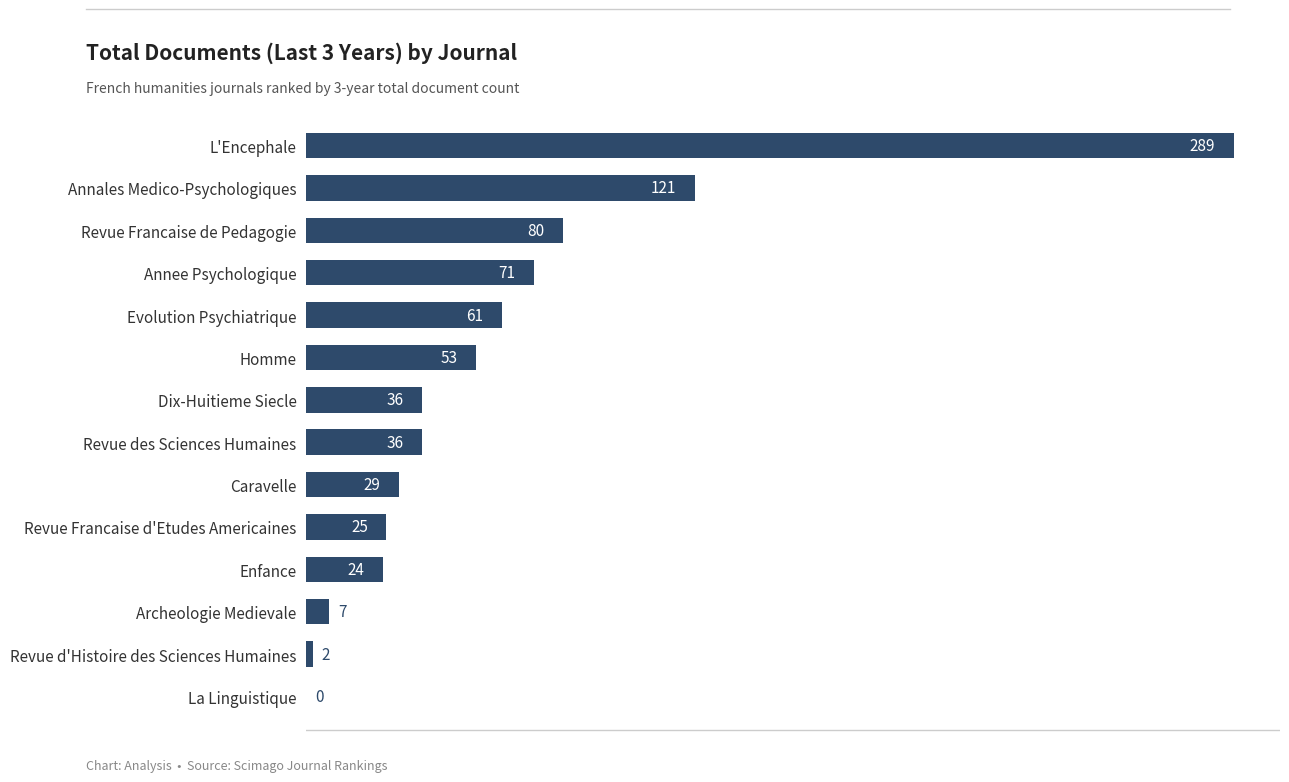

Are the bars grouped side by side (vs. stacked)?

No